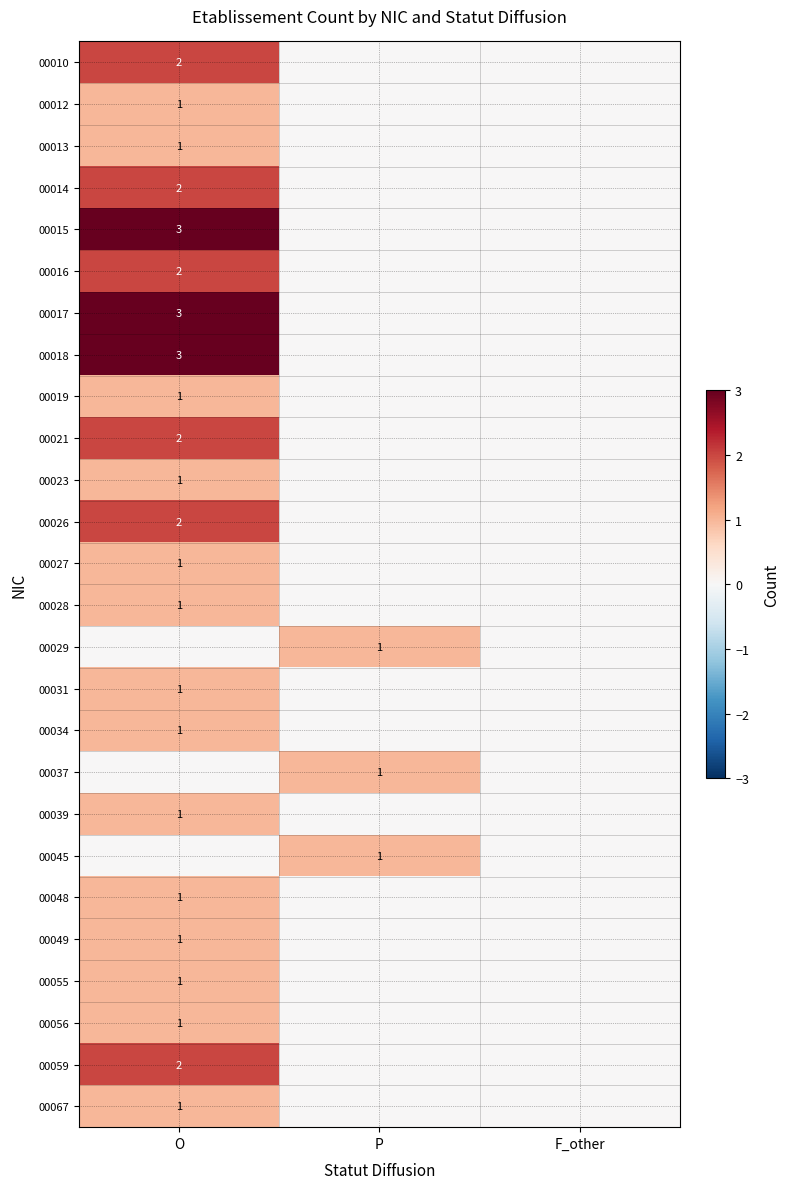

Is it true that 00037 equals 1 at P?

True